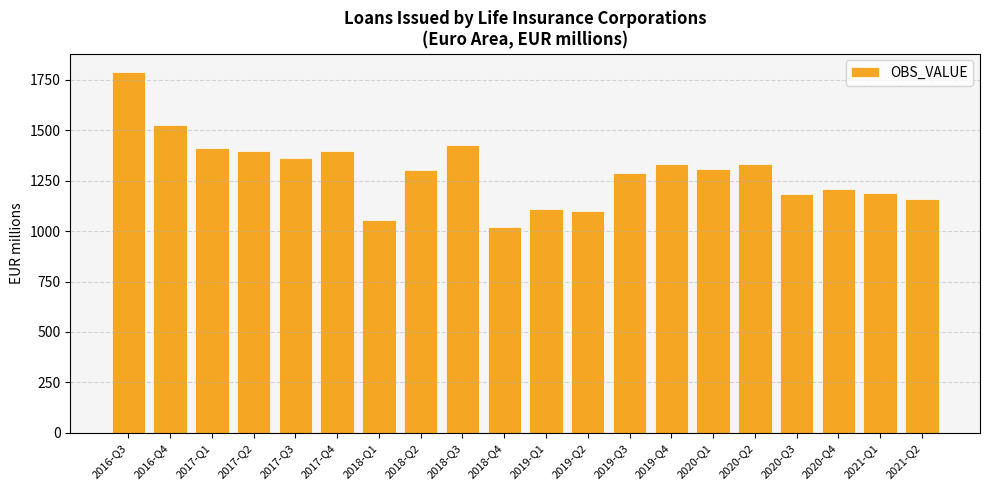

Does the chart contain any negative values?

No